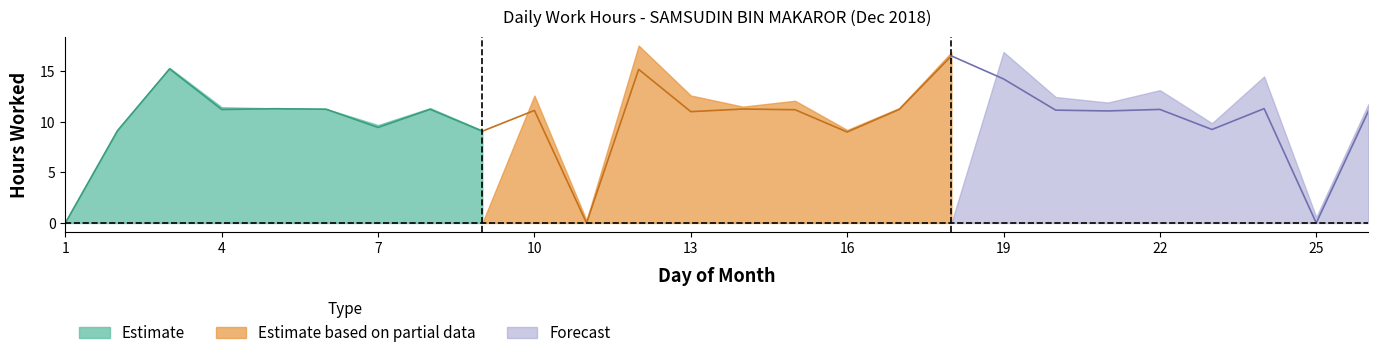

What is the maximum value shown in the chart?

16.5